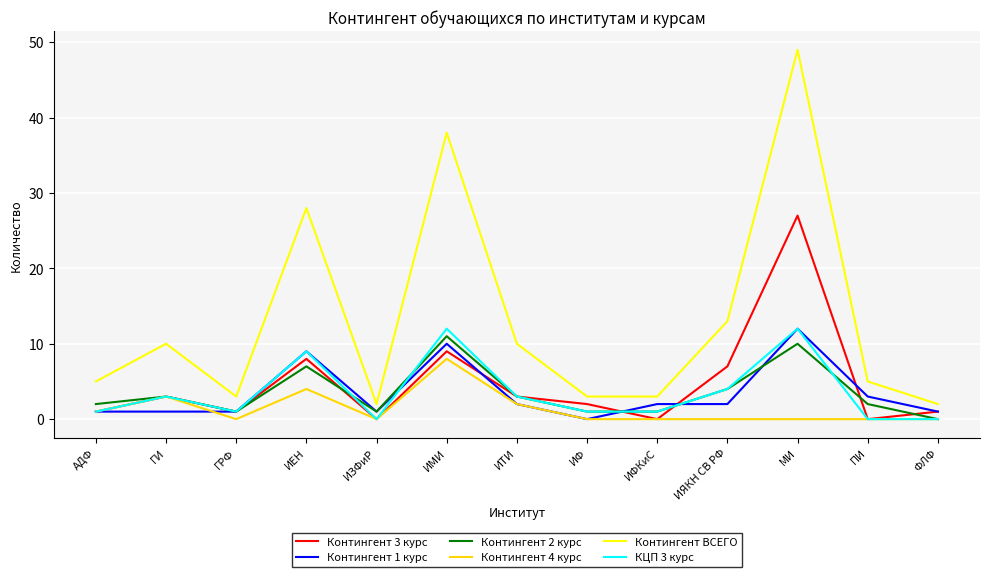

The value of КЦП 3 курс at ПИ is 8. True or false?

False